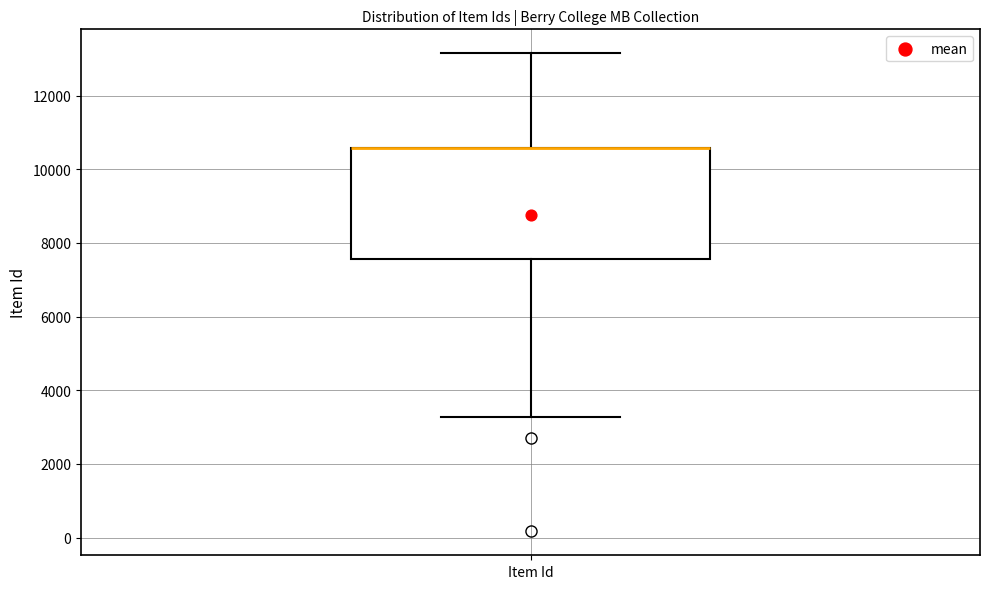

Read this box plot against the y-axis: the position of the median line, the range covered by the box, and the ends of both whiskers. The values are not printed on the chart, so give them approximately, as read against the axis.

median 10600 (drawn on the box's upper edge), box 7600 to 10600, whiskers 3200 to 13200